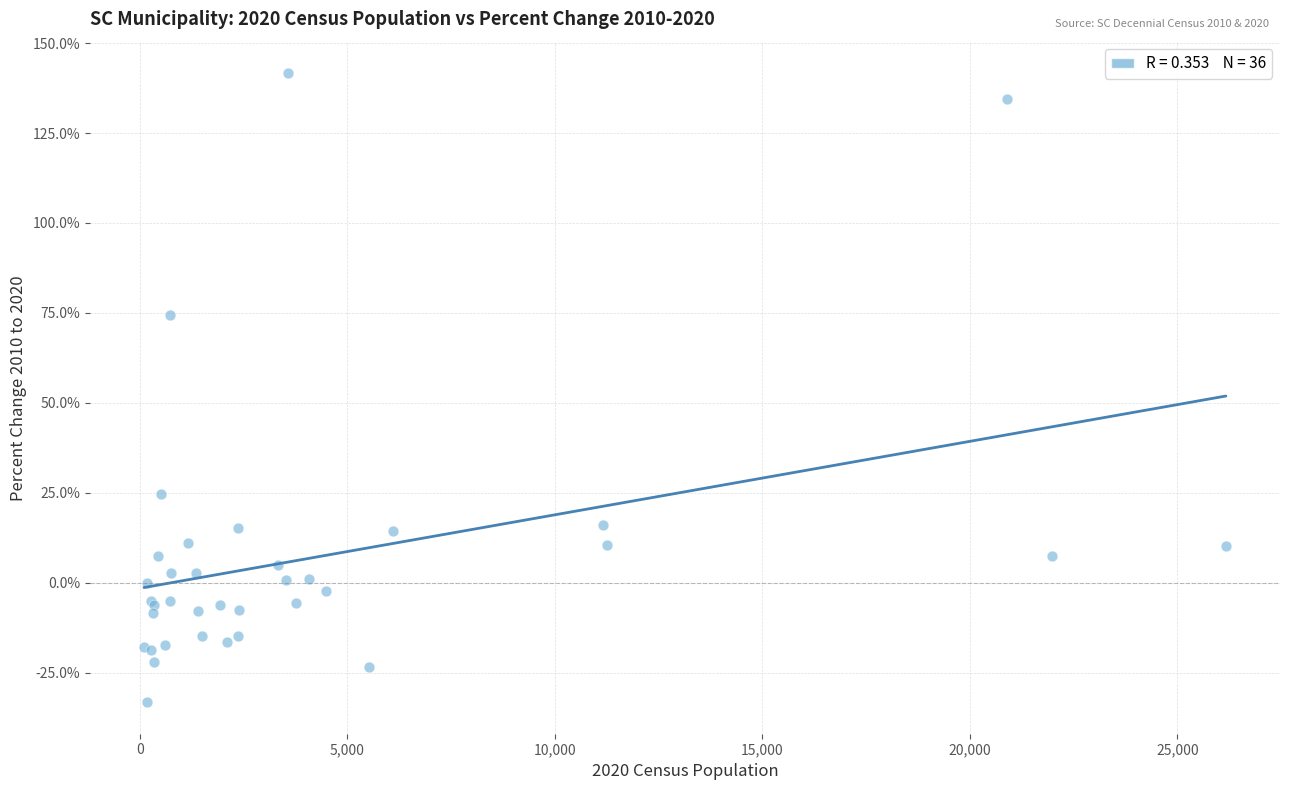

What Y value in the scatter plot is closest to 54?

74.3